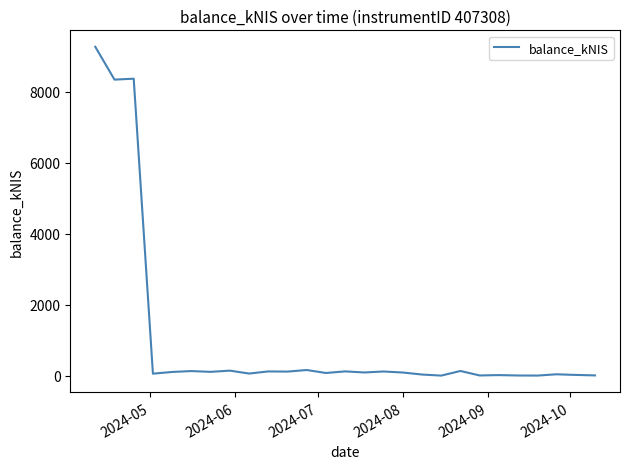

What is the difference between the maximum and minimum values?

9265.5